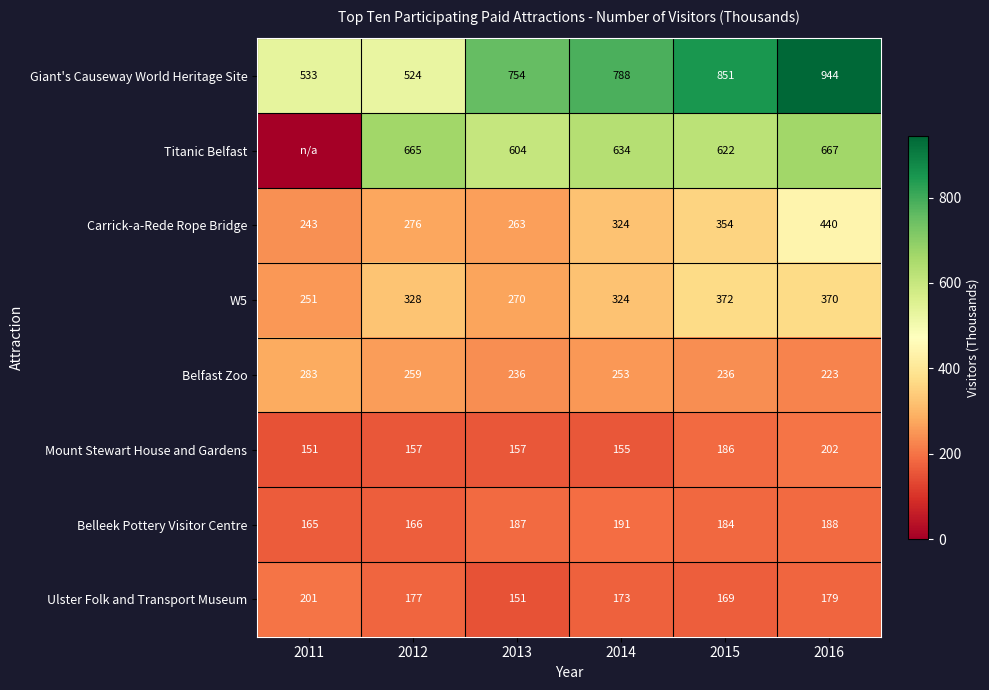

List the labels in order of Belleek Pottery Visitor Centre value, smallest first.

2011, 2012, 2015, 2013, 2016, 2014